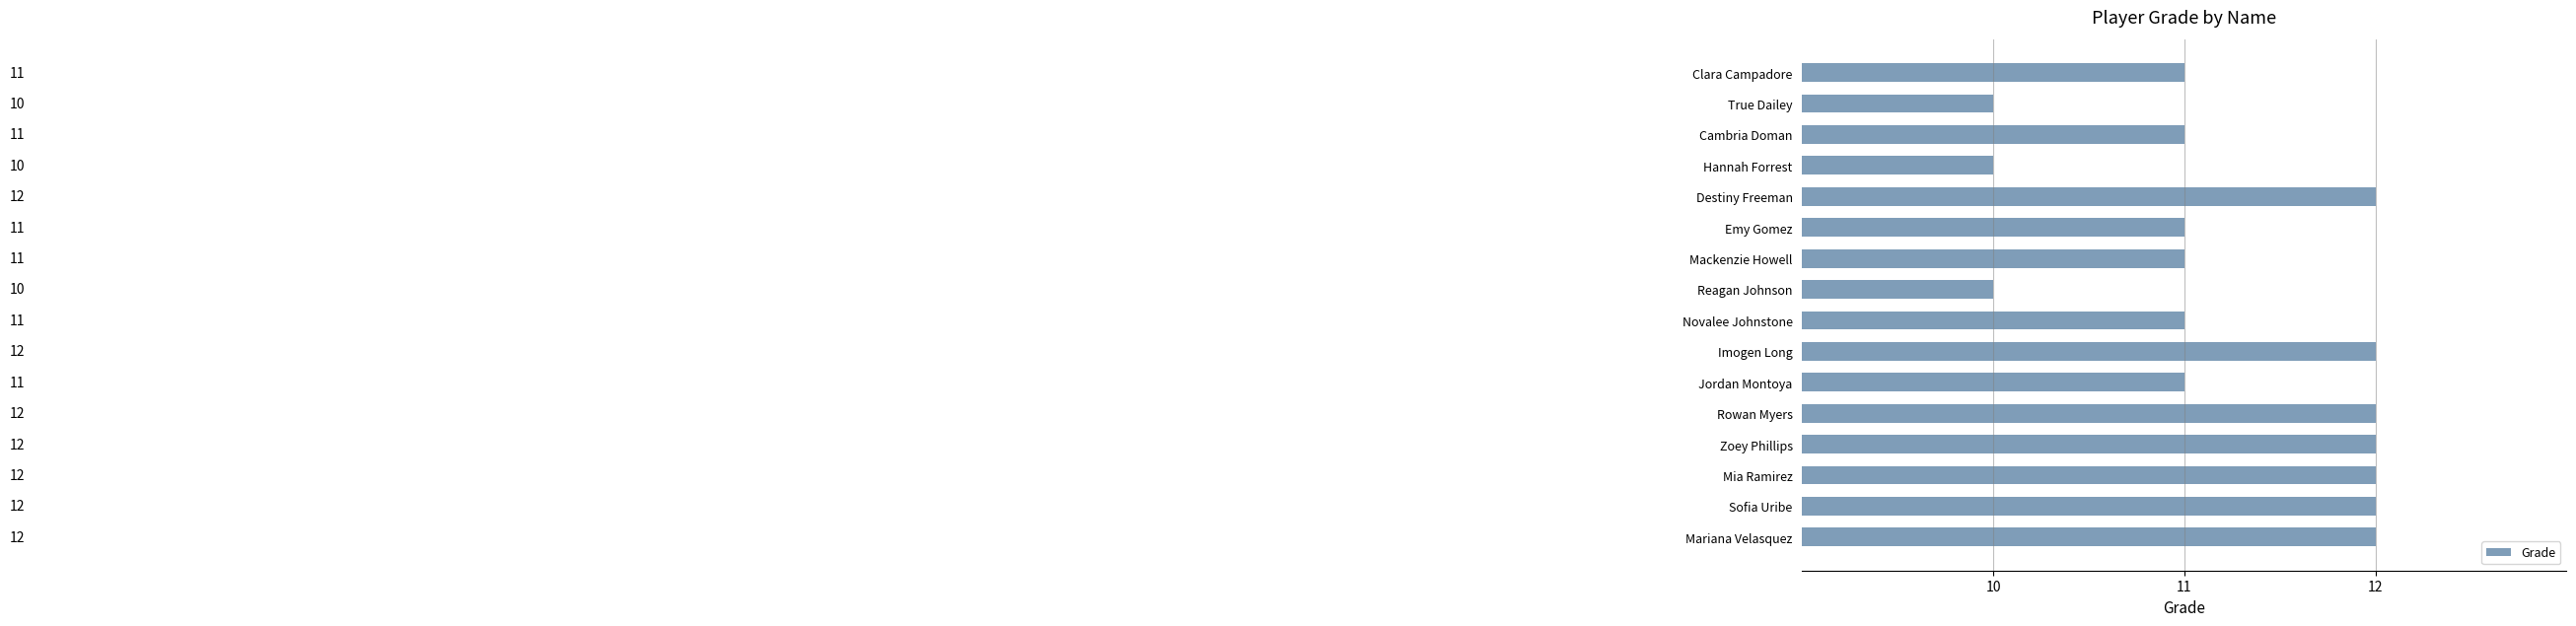

Does the chart contain any negative values?

No